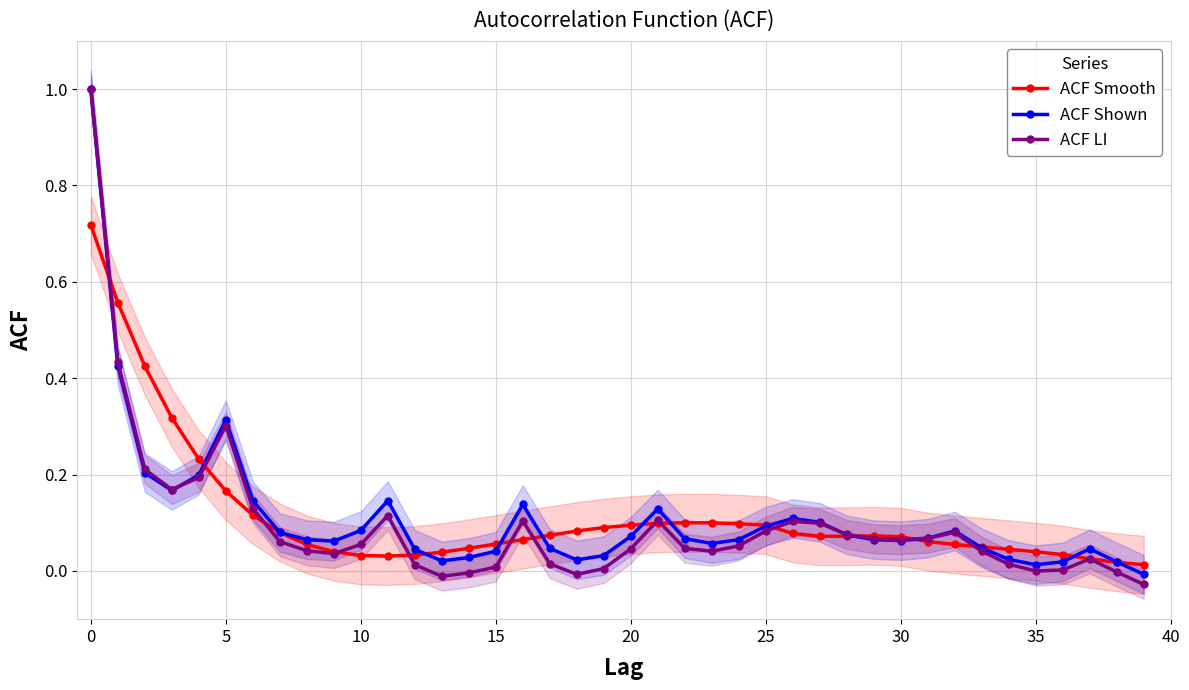

Reading left to right, what are all the values shown in this chart?

ACF Smooth: 0.7	0.6	0.4	0.3	0.2	0.2	0.1	0.1	0.1	0.0	0.0	0.0	0.0	0.0	0.0	0.1	0.1	0.1	0.1	0.1	0.1	0.1	0.1	0.1	0.1	0.1	0.1	0.1	0.1	0.1	0.1	0.1	0.1	0.1	0.0	0.0	0.0	0.0	0.0	0.0
ACF Shown: 1.0	0.4	0.2	0.2	0.2	0.3	0.1	0.1	0.1	0.1	0.1	0.1	0.0	0.0	0.0	0.0	0.1	0.0	0.0	0.0	0.1	0.1	0.1	0.1	0.1	0.1	0.1	0.1	0.1	0.1	0.1	0.1	0.1	0.0	0.0	0.0	0.0	0.0	0.0	-0.0
ACF LI: 1.0	0.4	0.2	0.2	0.2	0.3	0.1	0.1	0.0	0.0	0.1	0.1	0.0	-0.0	-0.0	0.0	0.1	0.0	-0.0	0.0	0.0	0.1	0.0	0.0	0.1	0.1	0.1	0.1	0.1	0.1	0.1	0.1	0.1	0.0	0.0	-0.0	0.0	0.0	-0.0	-0.0